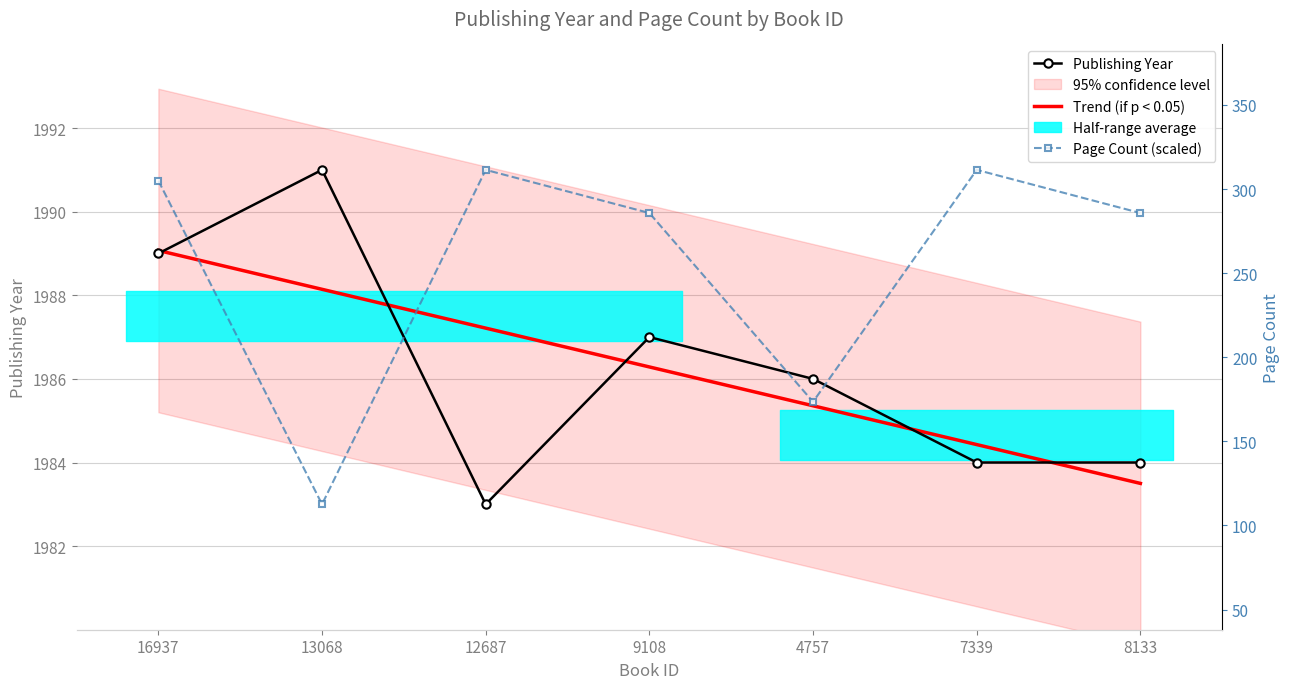

At 13068, list the series in order from largest to smallest.

publishingYear, pageCount